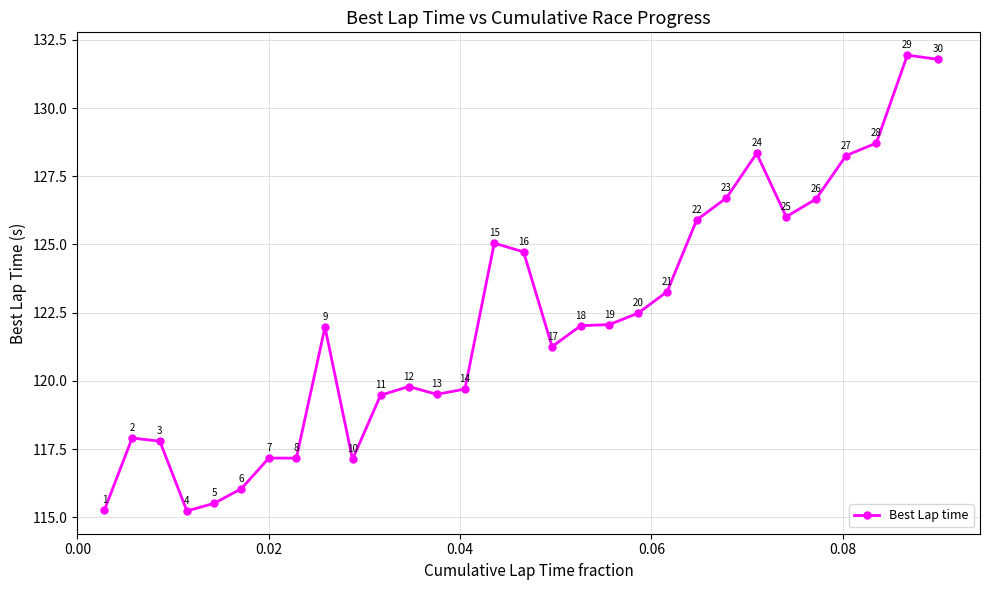

What is the value of the 14th point from the left?

119.7